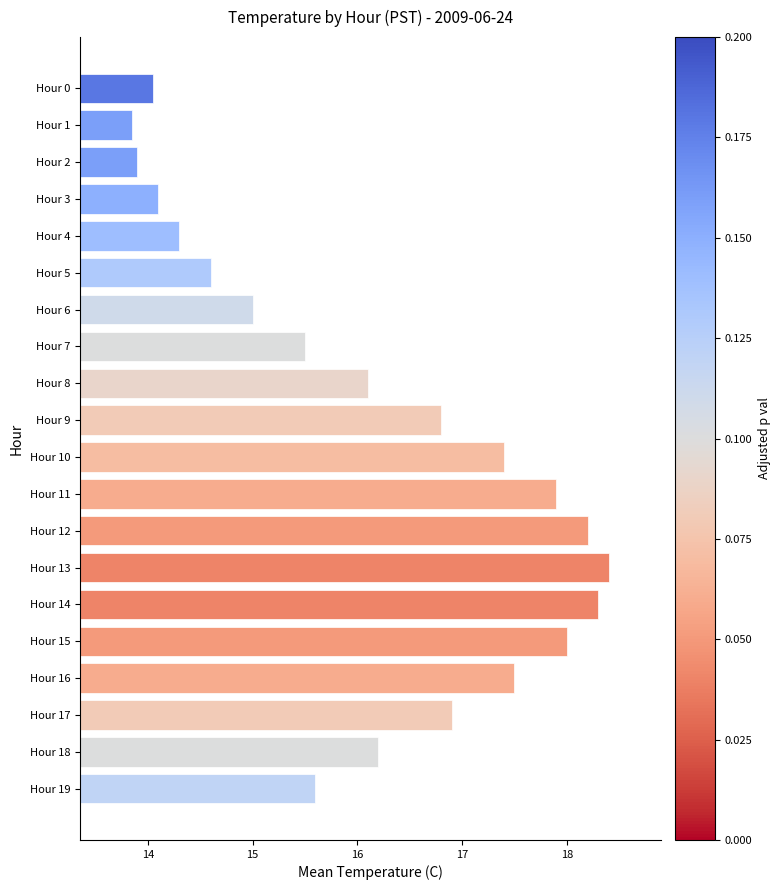

What is the value of the 17th bar from the top?

17.5